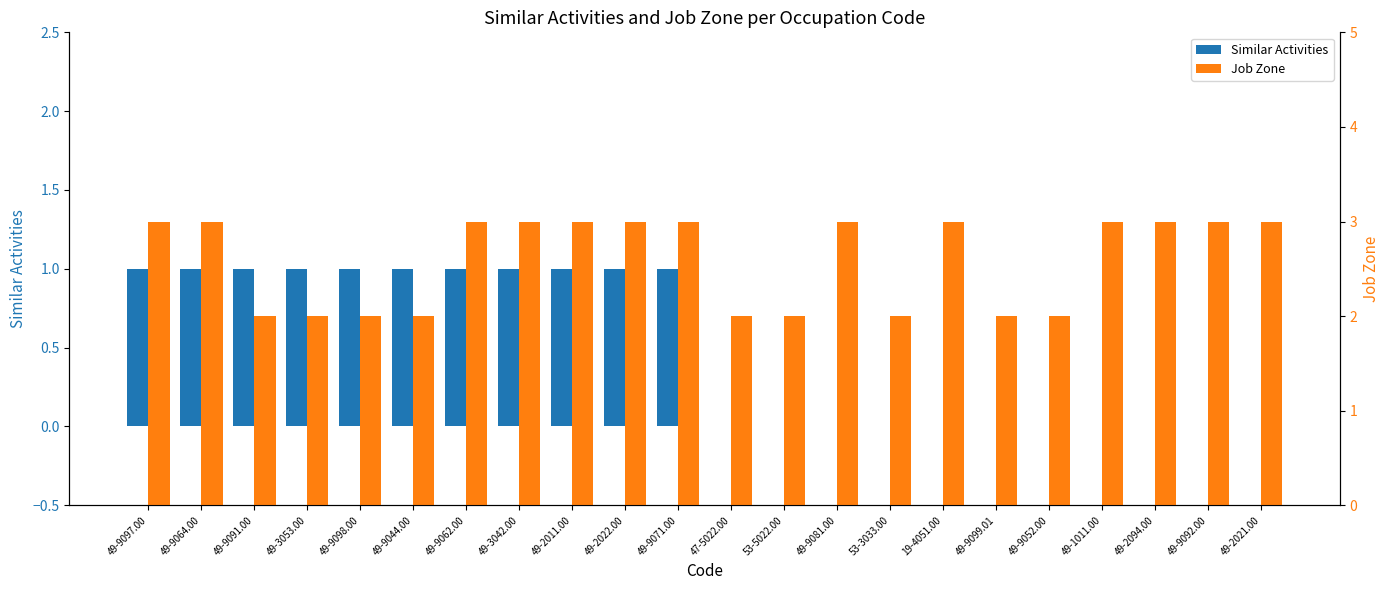

List the series in order of their overall mean, highest first.

Job Zone, Similar Activities